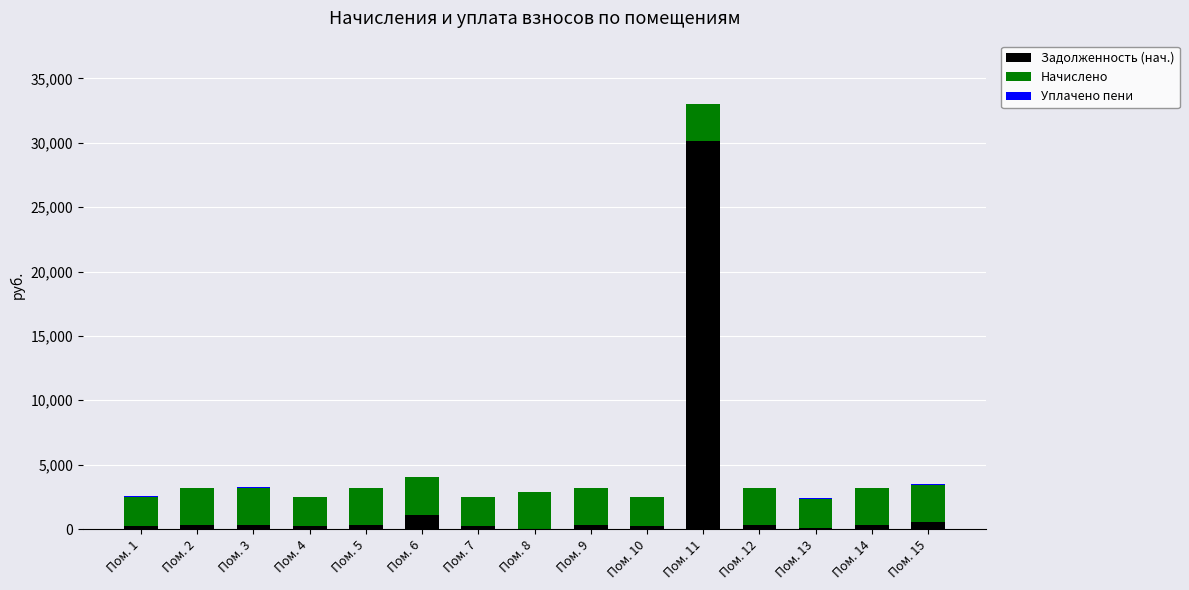

What is the maximum value for Задолженность (нач.)?

30107.3